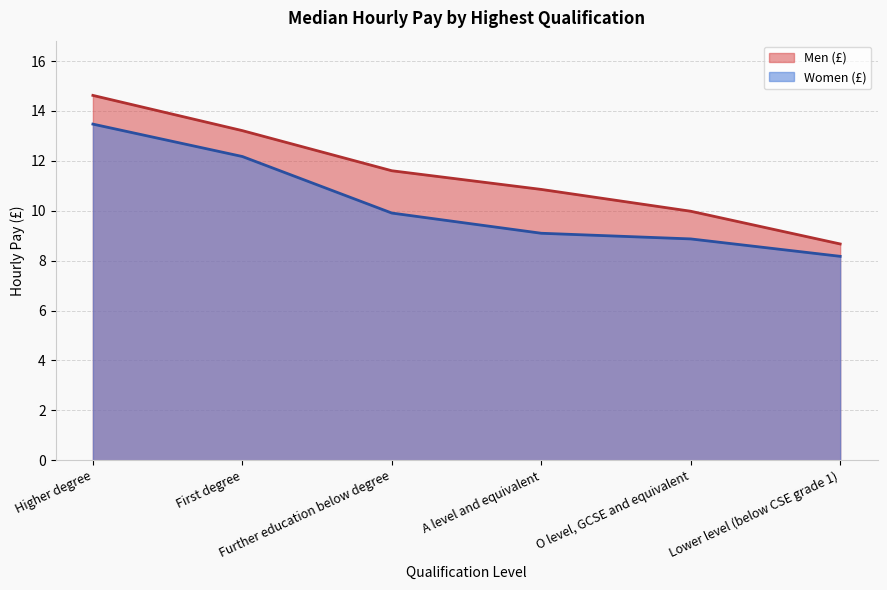

What position from the left is O level, GCSE and equivalent?

5